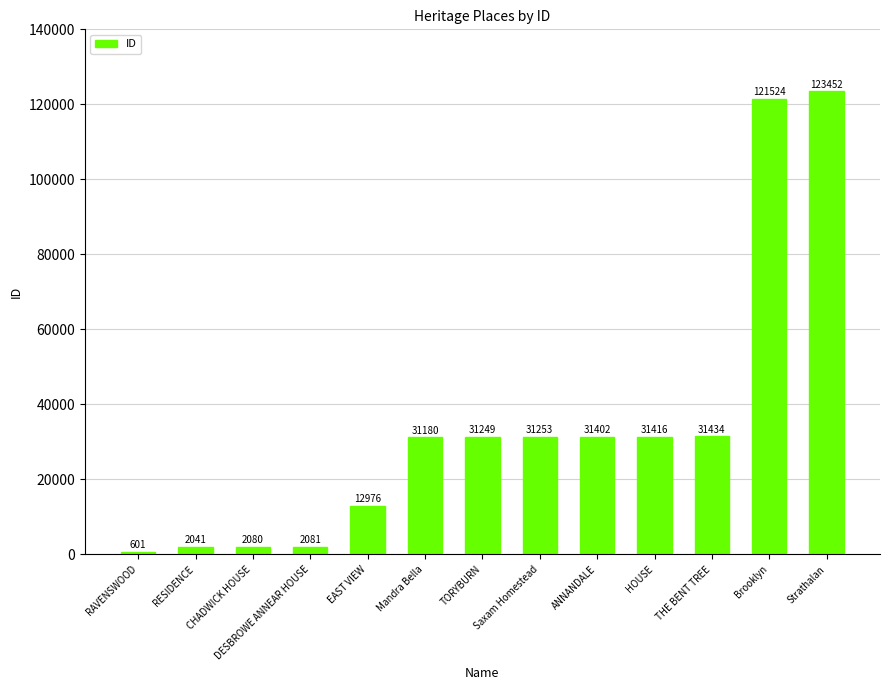

How many categories are shown in the chart?

13